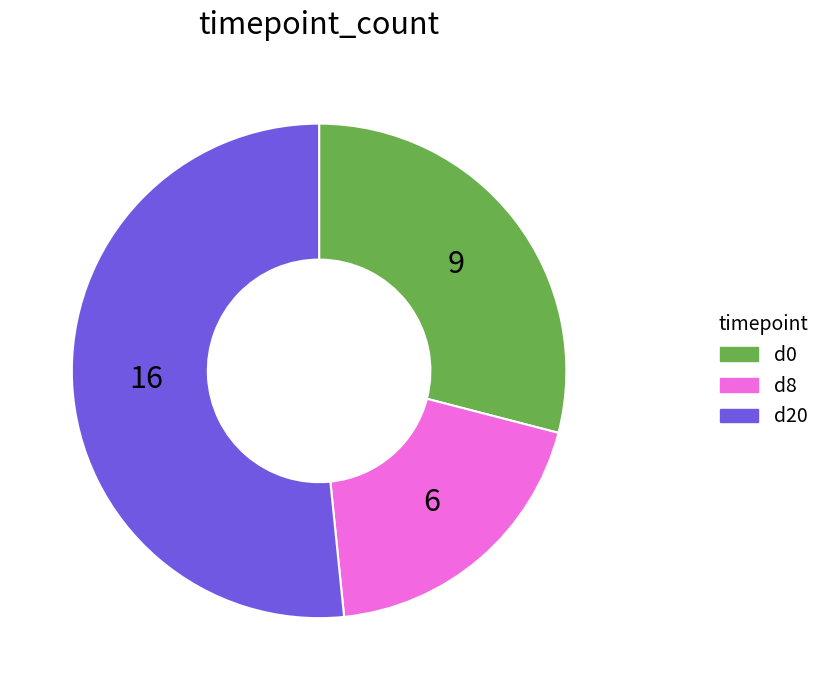

Is there a majority slice in this chart?

Yes